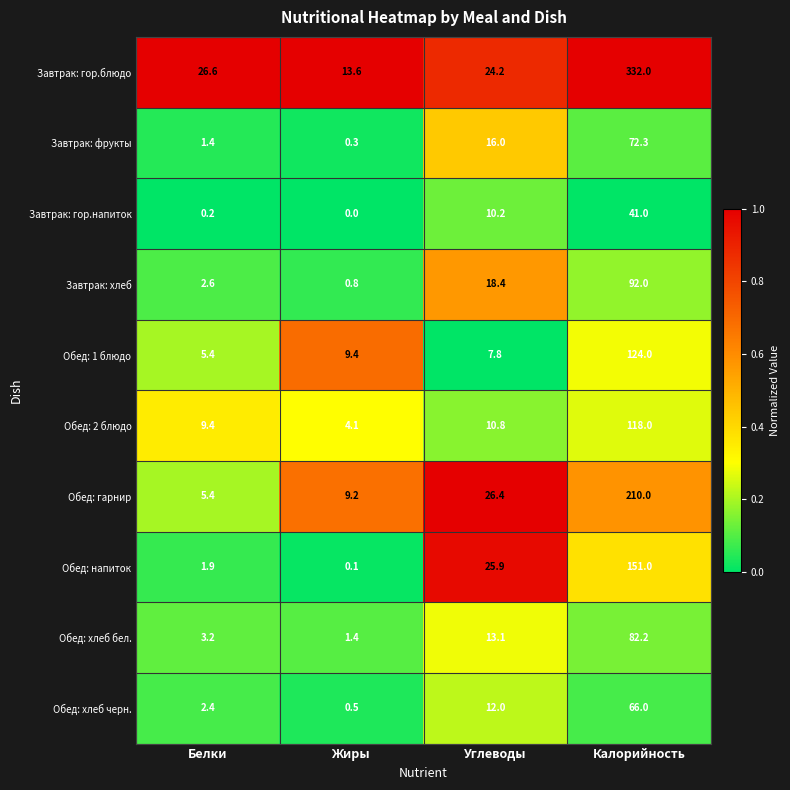

The value of Обед: гарнир at Углеводы is 35.6. True or false?

False